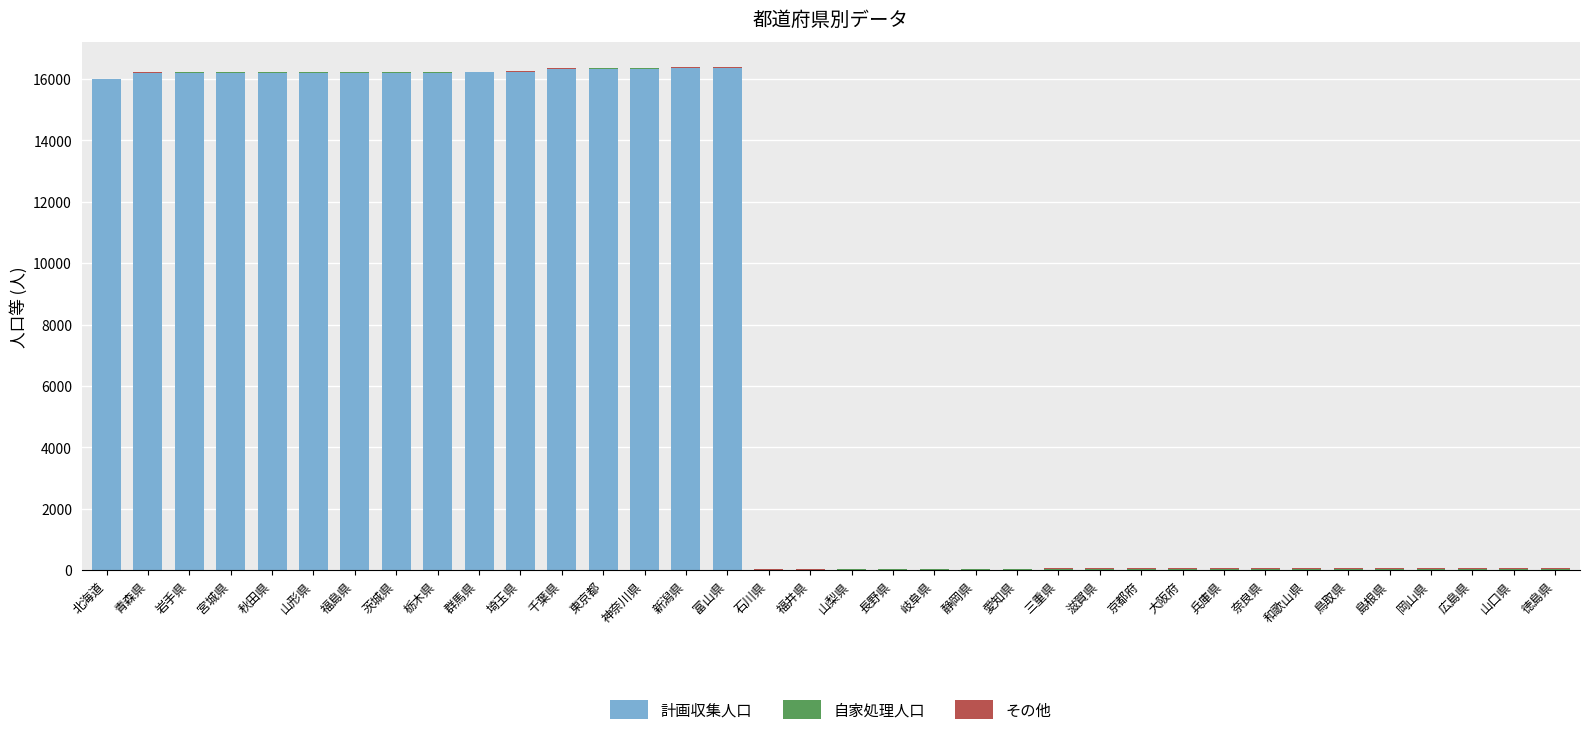

What is the total value across all series at 富山県?

16386